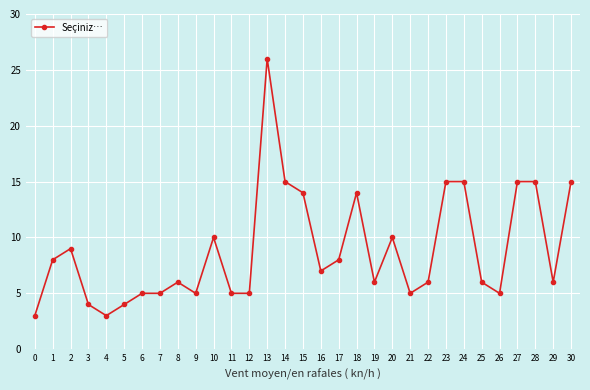

Reading left to right, transcribe all the data shown in this chart.

0=3	1=8	2=9	3=4	4=3	5=4	6=5	7=5	8=6	9=5	10=10	11=5	12=5	13=26	14=15	15=14	16=7	17=8	18=14	19=6	20=10	21=5	22=6	23=15	24=15	25=6	26=5	27=15	28=15	29=6	30=15